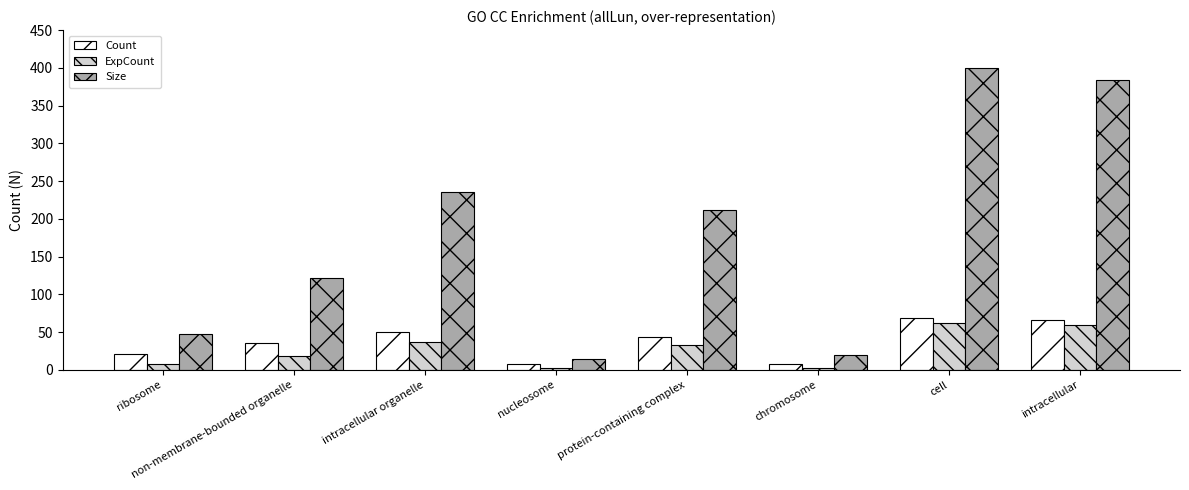

Between protein-containing complex and chromosome, which series saw the biggest shift?

Size